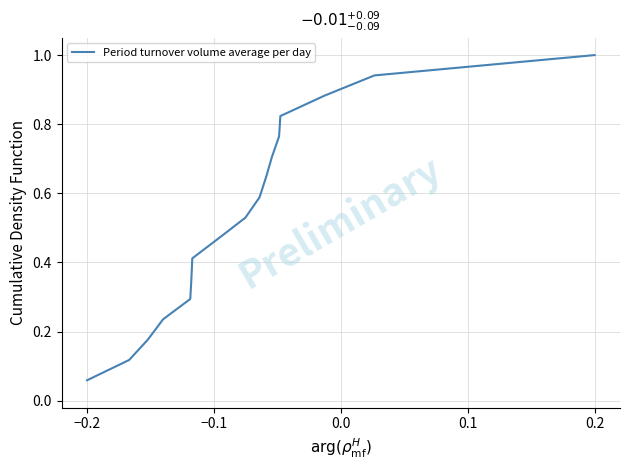

Which label corresponds to the smallest value in the chart?

−0.2